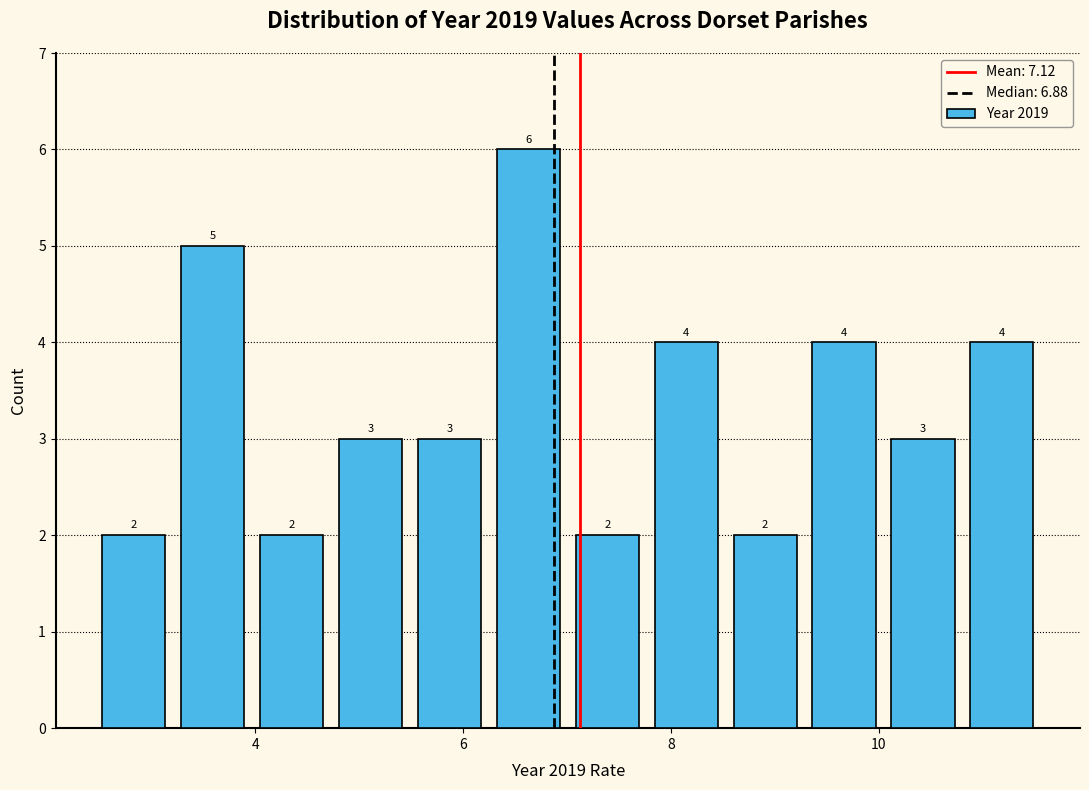

Read against the x-axis, roughly where is the centre of the tallest bar?

6.6